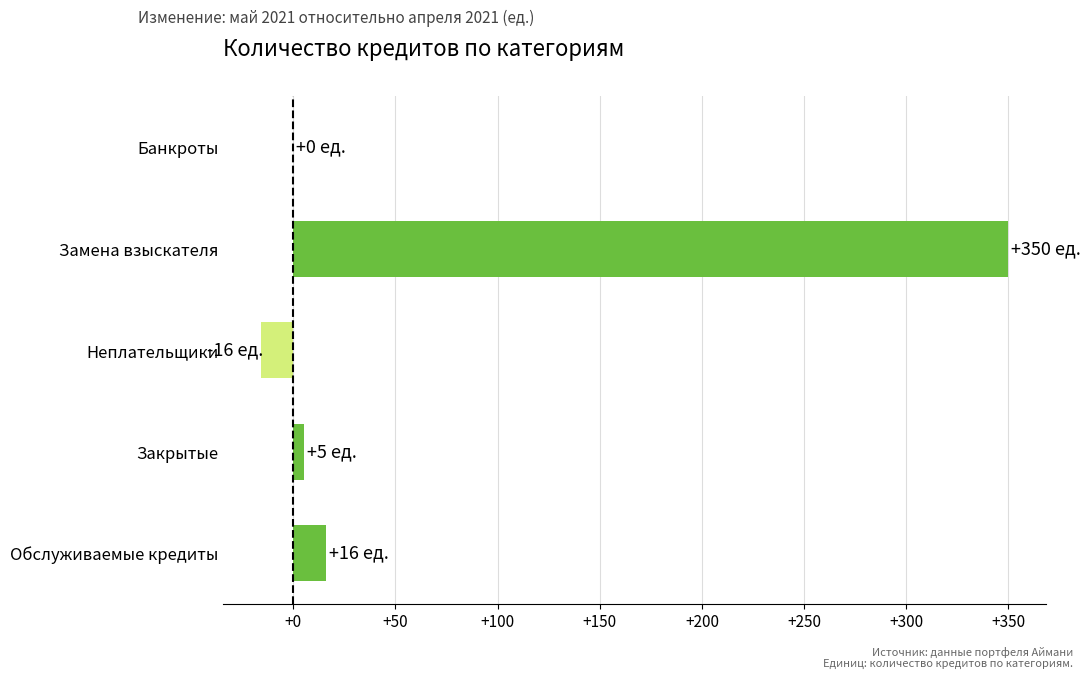

Is it true that the value at Банкроты is 0?

True